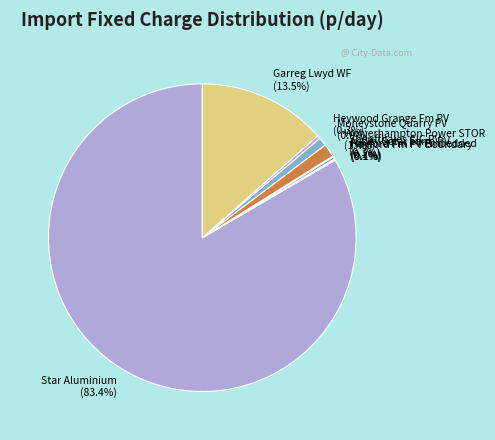

Combined, what portion of the pie is Star Aluminium and Moneystone Quarry PV?

84.3%